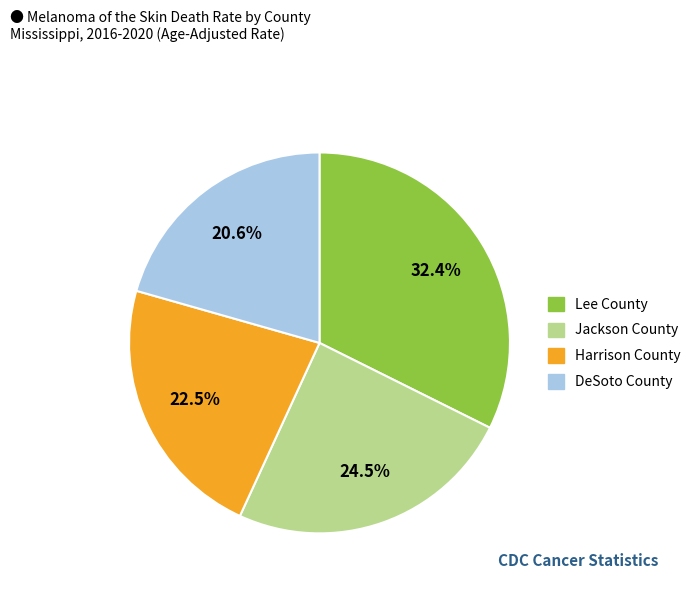

What percentage is NOT represented by Lee County?

67.6%